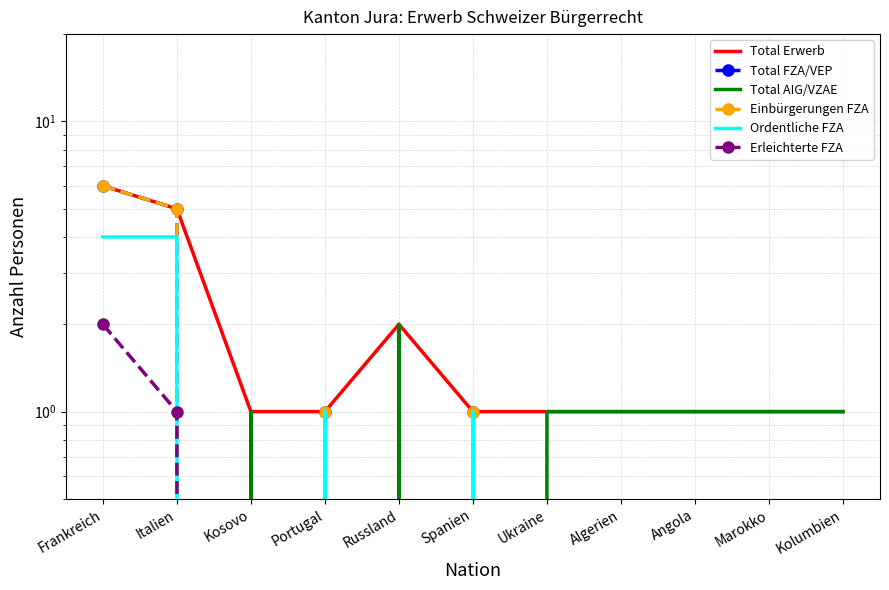

In Total Erwerb, how many points are higher than both neighbors (excluding endpoints)?

1